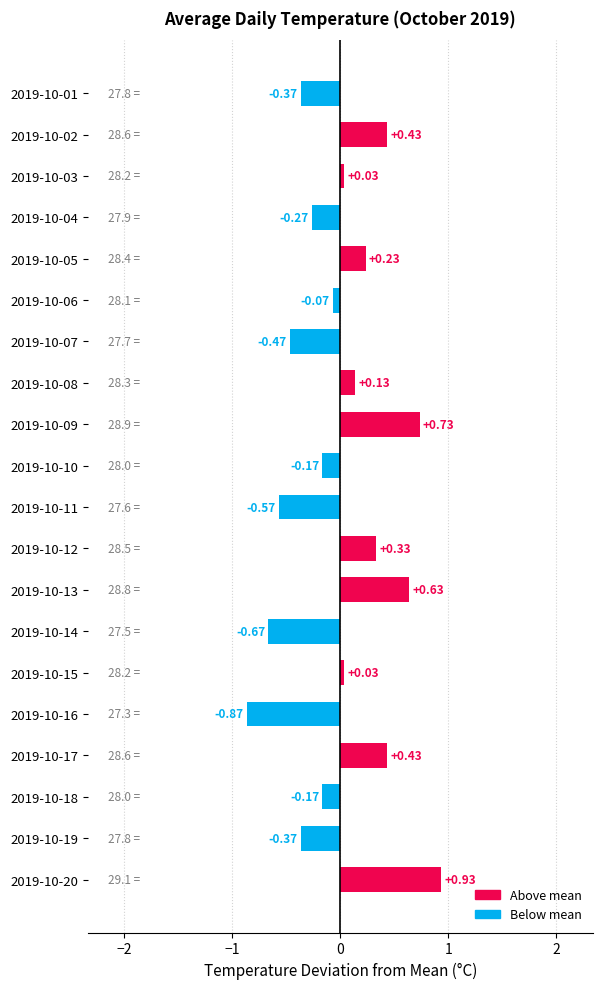

What is the difference between the maximum and second lowest values?

1.6